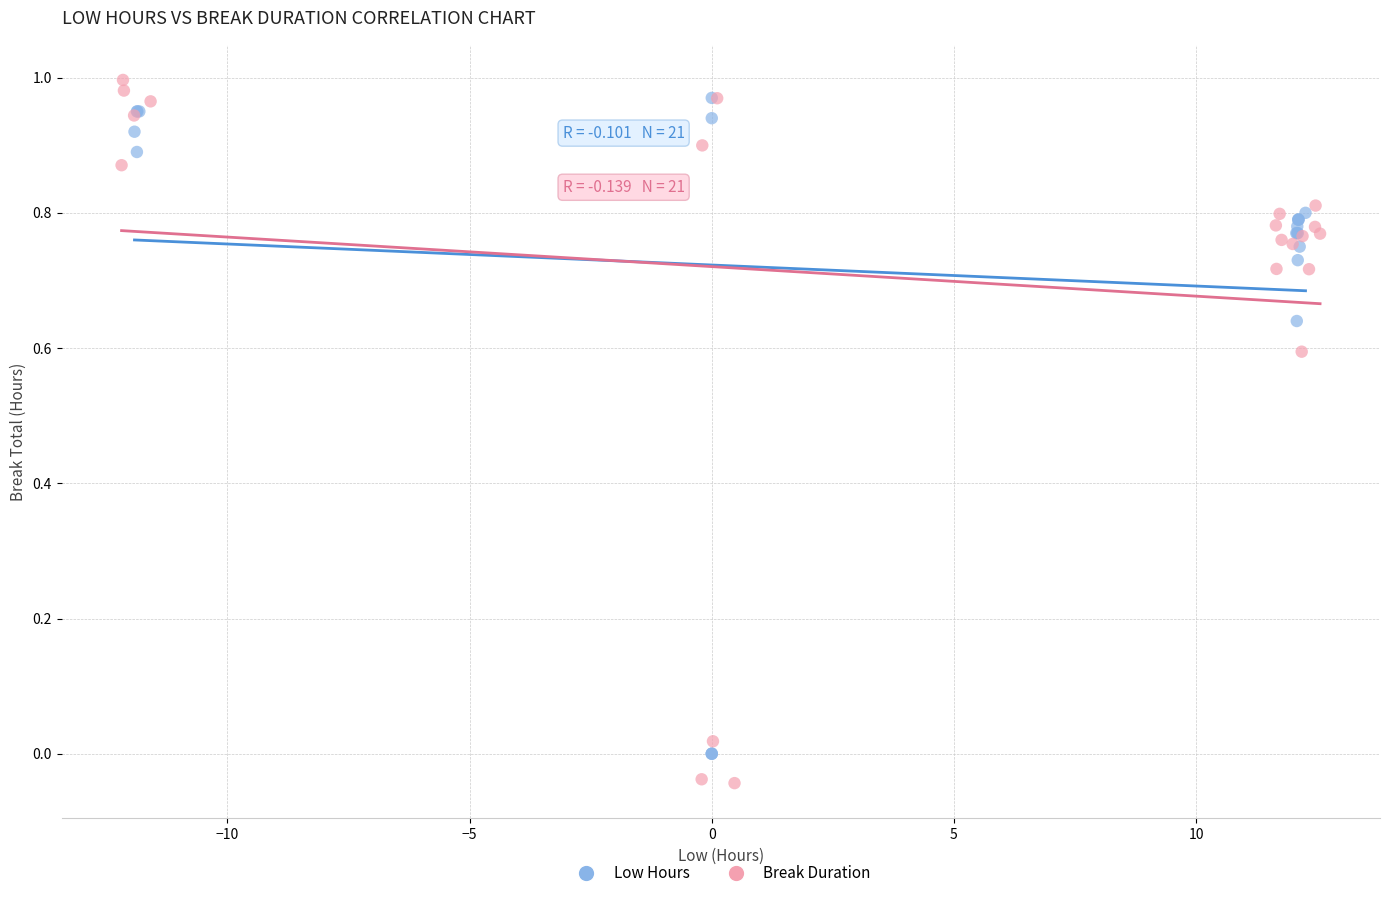

Which series has the largest Y range (max minus min)?

Break Duration